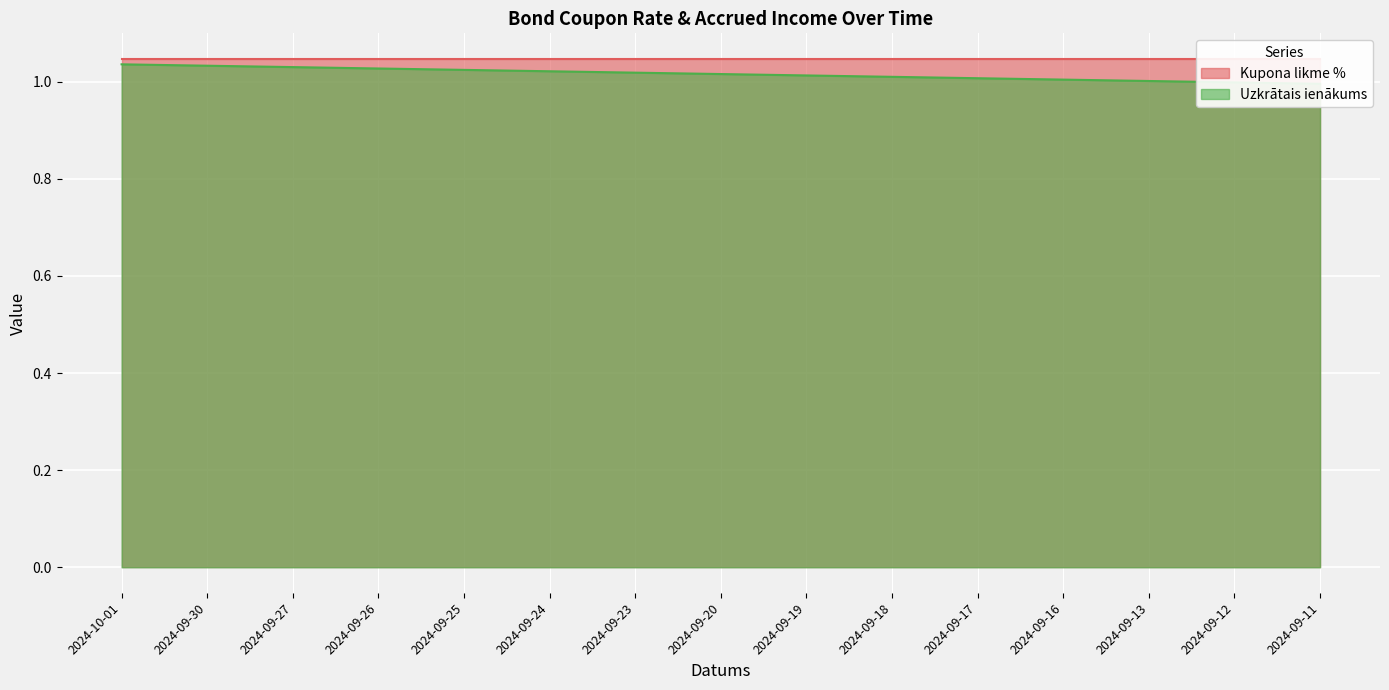

At which category does the chart reach its peak across all series?

2024-10-01